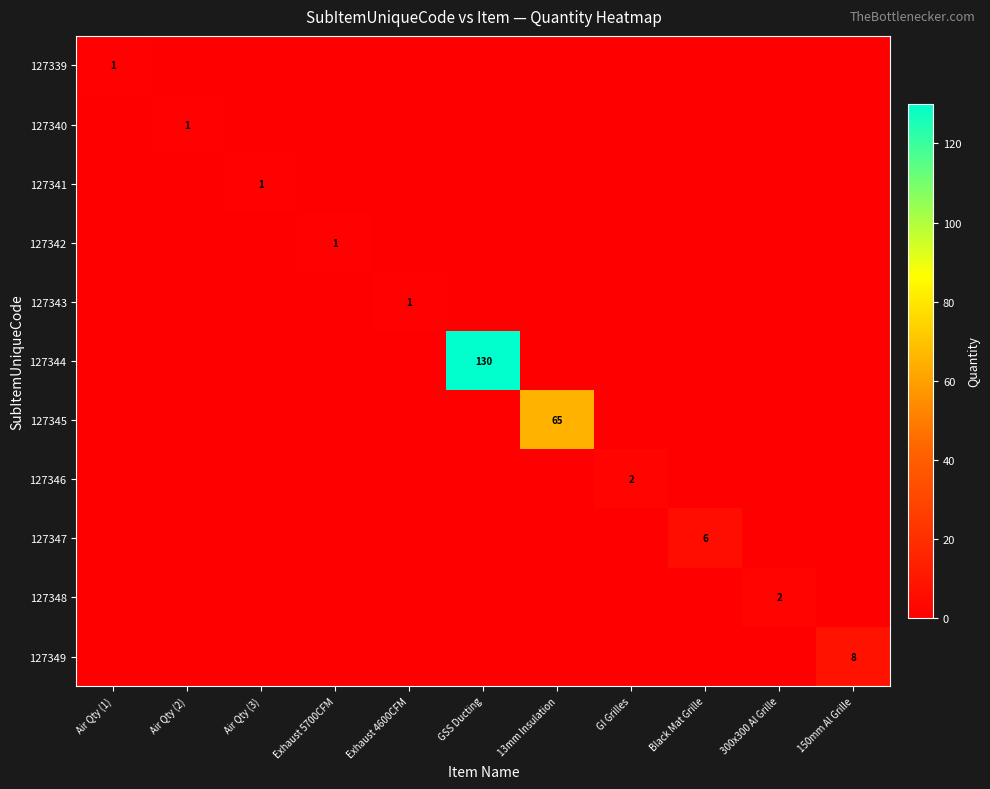

The 127342 series shows 1 at Exhaust 5700CFM. True or false?

True